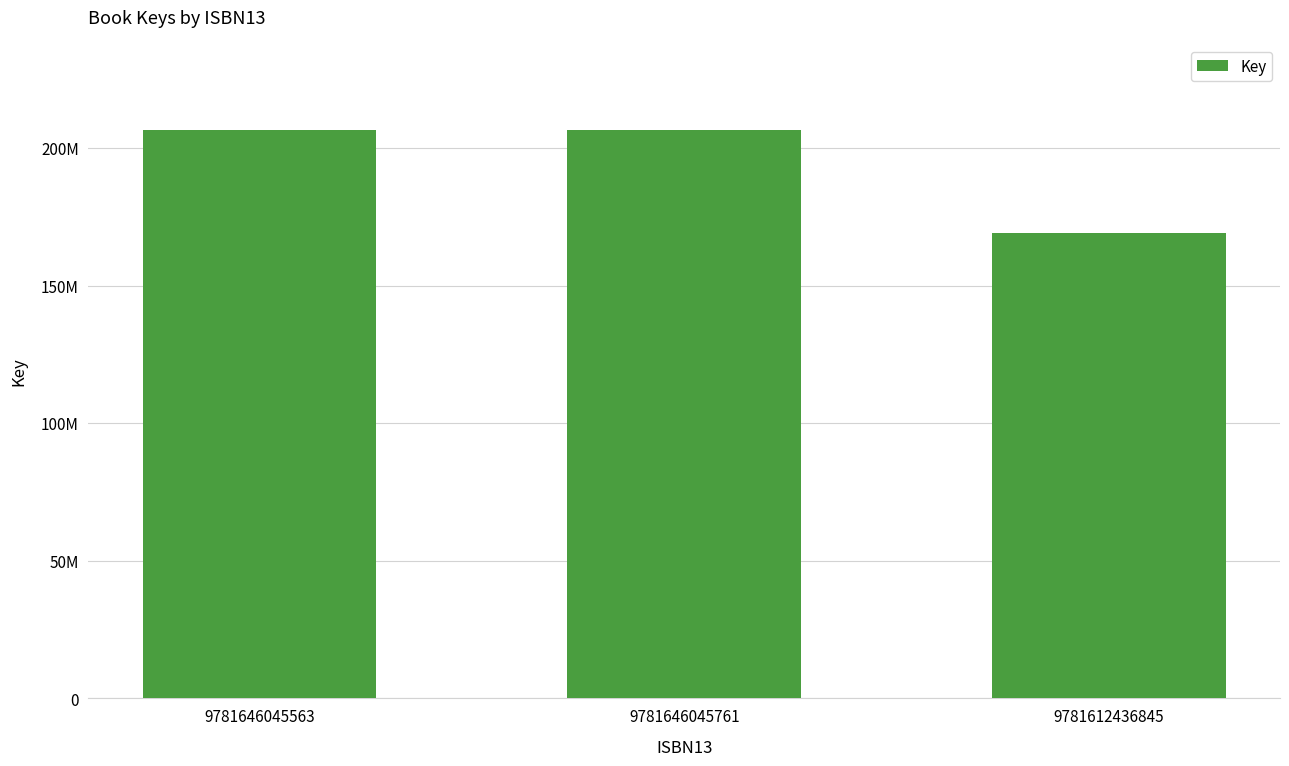

What is the approximate value at 9781646045563, to the nearest 10?

206764590